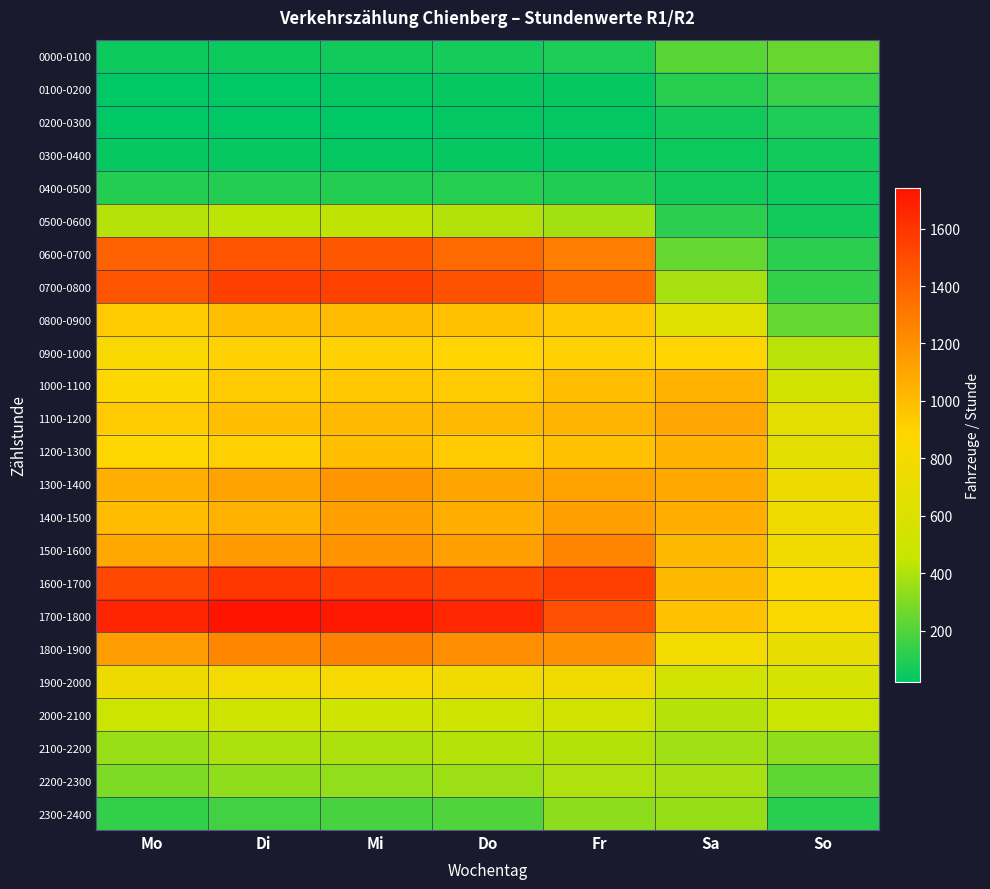

Rank the series at Di from lowest to highest value.

0200-0300, 0100-0200, 0300-0400, 0000-0100, 0400-0500, 2300-2400, 2200-2300, 2100-2200, 0500-0600, 2000-2100, 1900-2000, 0900-1000, 1200-1300, 1000-1100, 1100-1200, 0800-0900, 1400-1500, 1300-1400, 1500-1600, 1800-1900, 0600-0700, 0700-0800, 1600-1700, 1700-1800